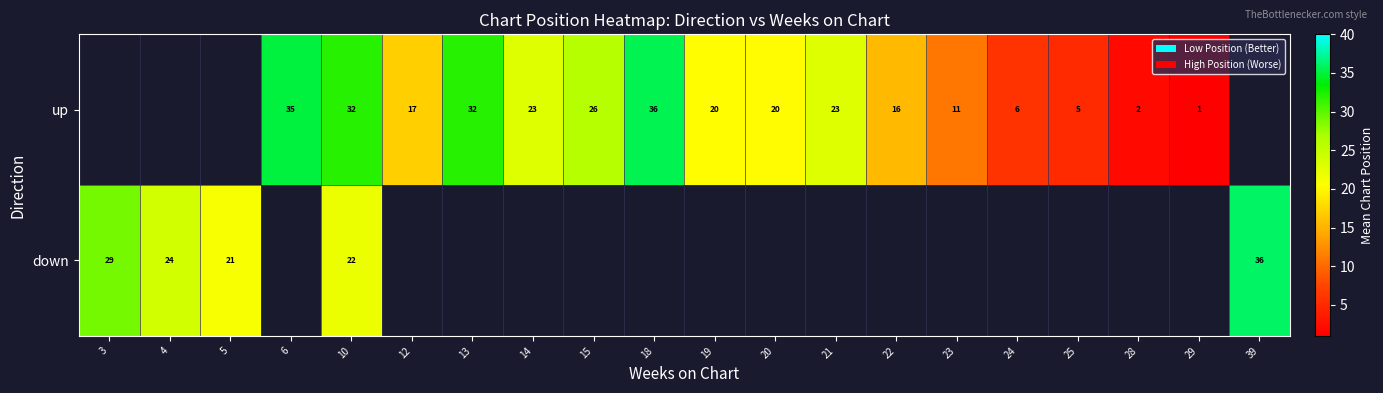

Is the value of up at 19 greater than the value of down at 39?

No